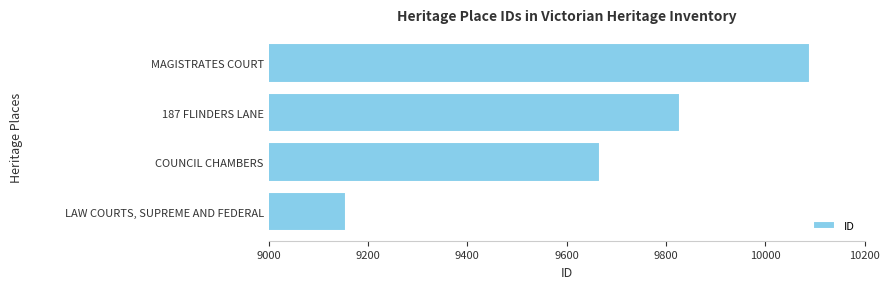

Count the number of categories in the chart.

4